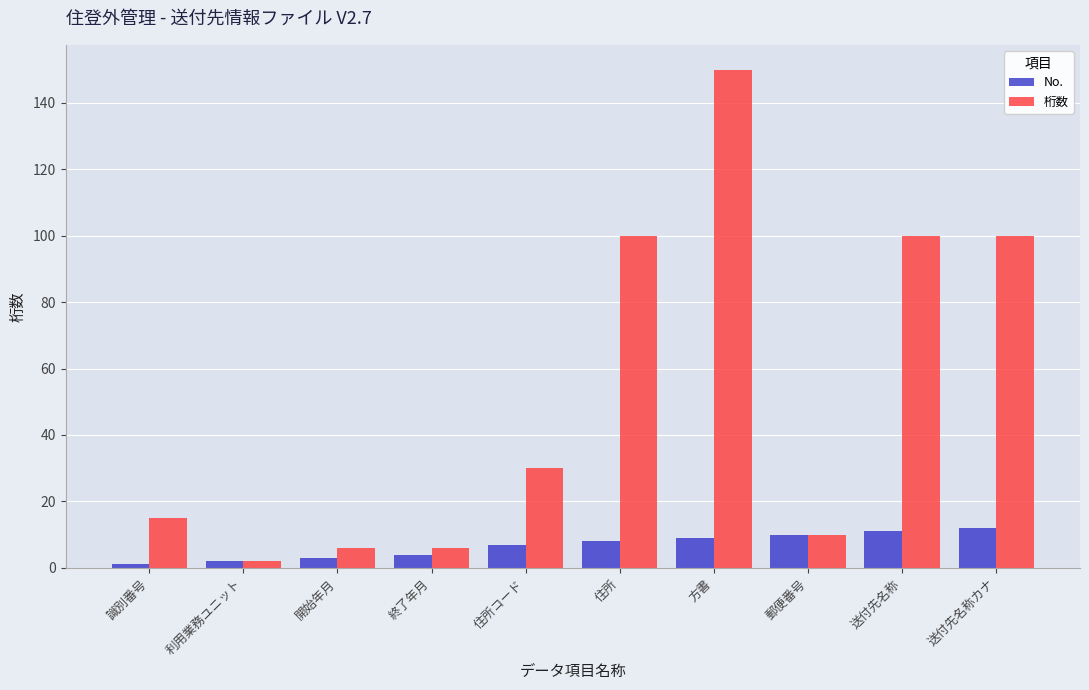

At how many categories does at least one series exceed 17?

5